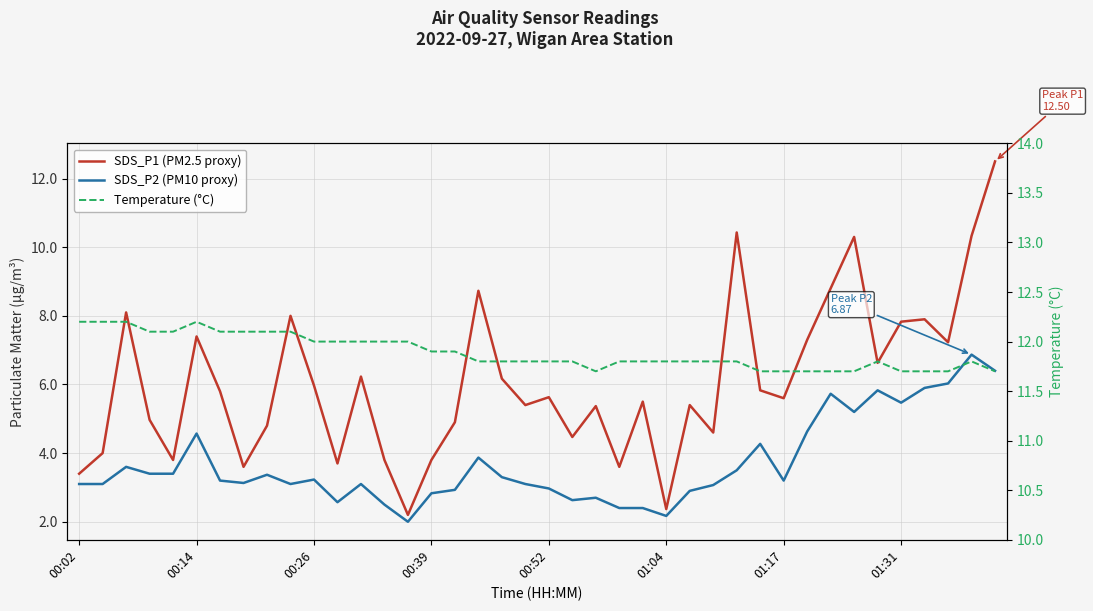

At how many categories does at least one series exceed 5?

40